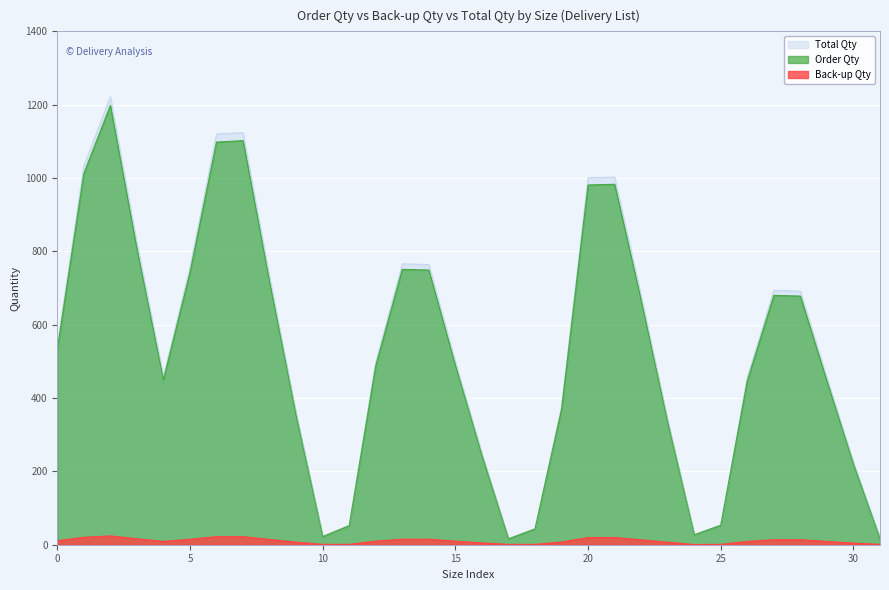

What is the label of the 28th point from the right?

XXL